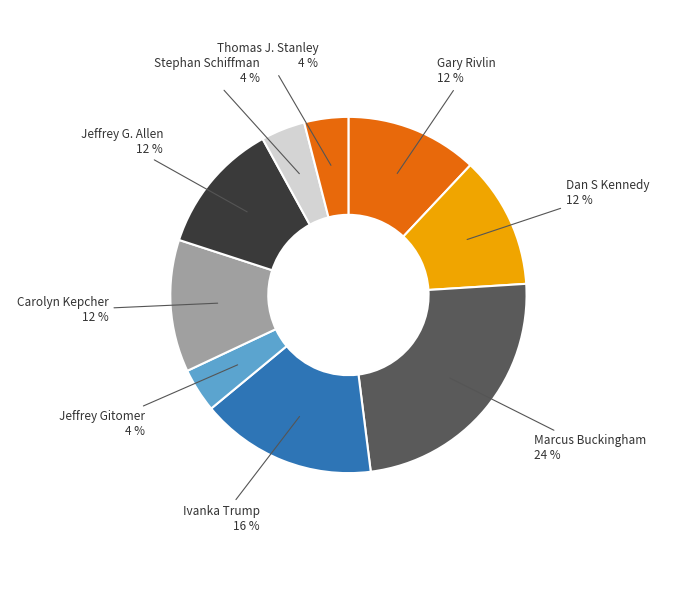

What percentage is the Ivanka Trump slice, to the nearest percent?

16%